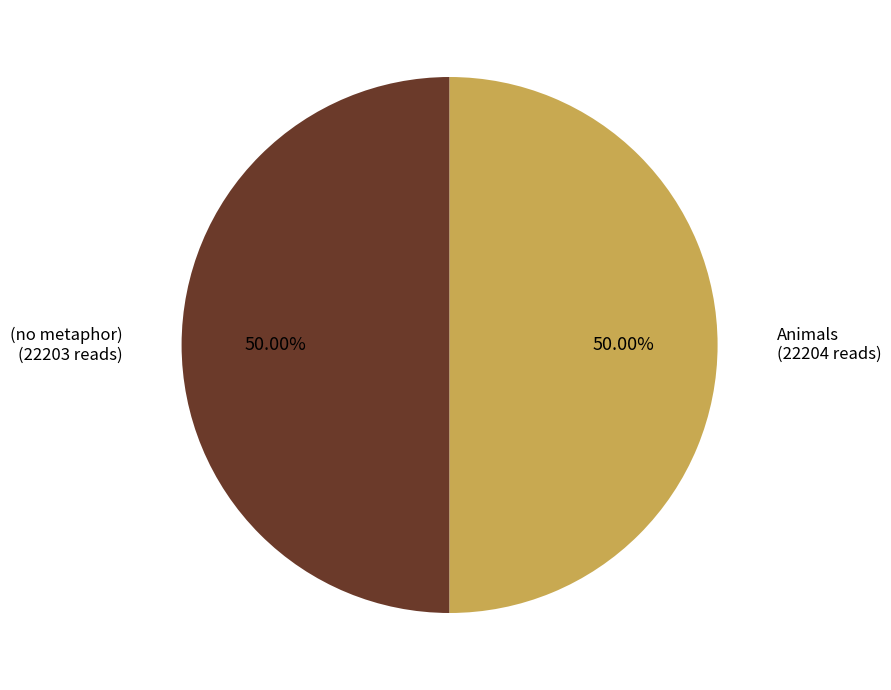

Which slice is the largest?

Animals